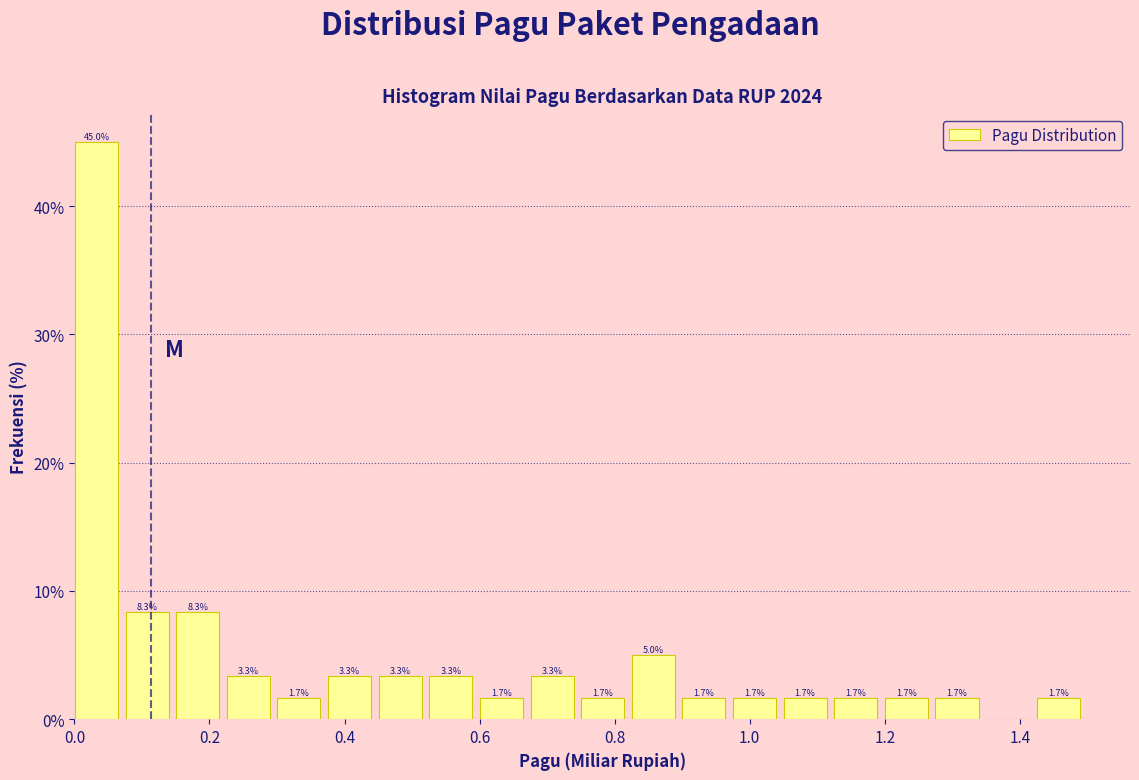

Read against the x-axis, roughly where is the centre of the tallest bar?

0.04